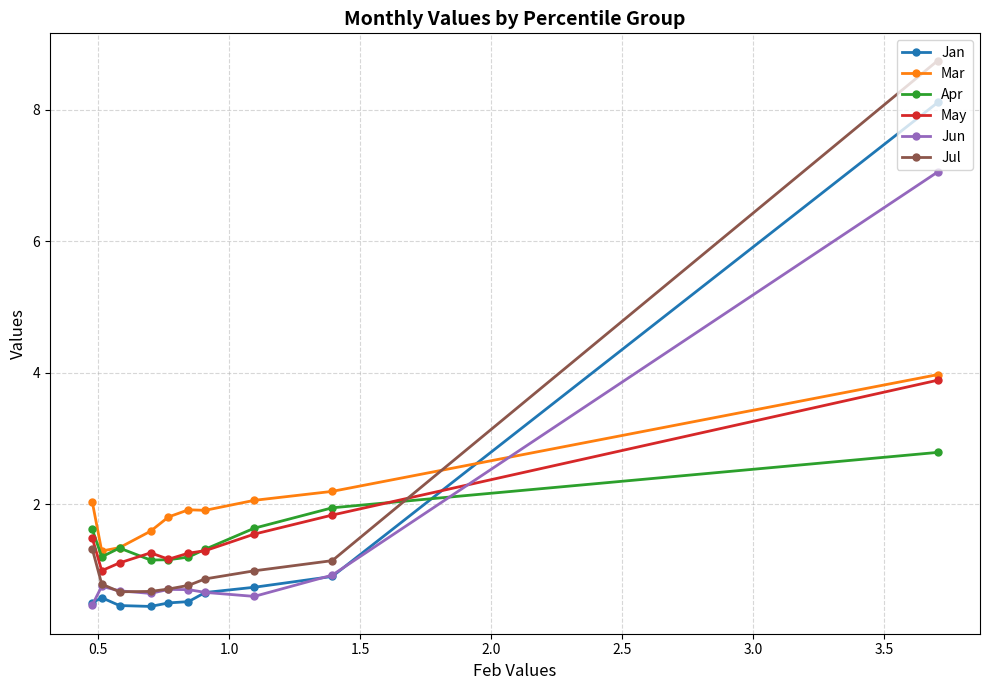

What is the lowest value of the Jun series?

0.5